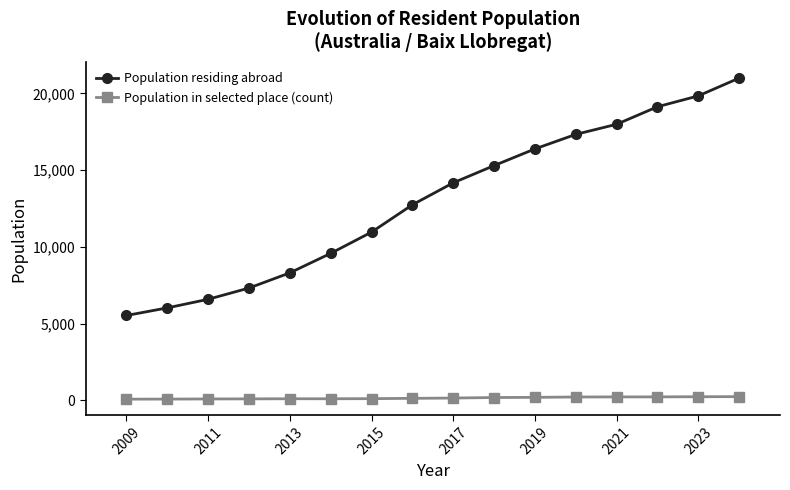

True or false: Population residing abroad and Population in selected place (count) intersect in this chart.

False